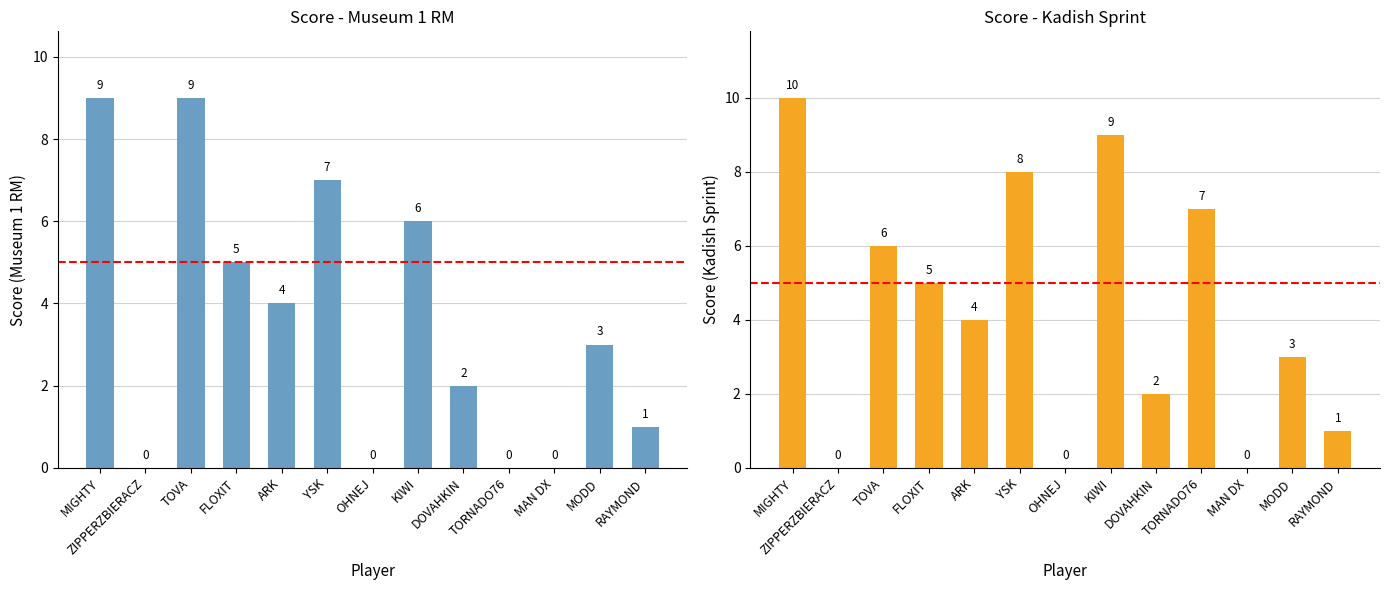

Where is Kadish Sprint nearest to the value 5?

FLOXIT